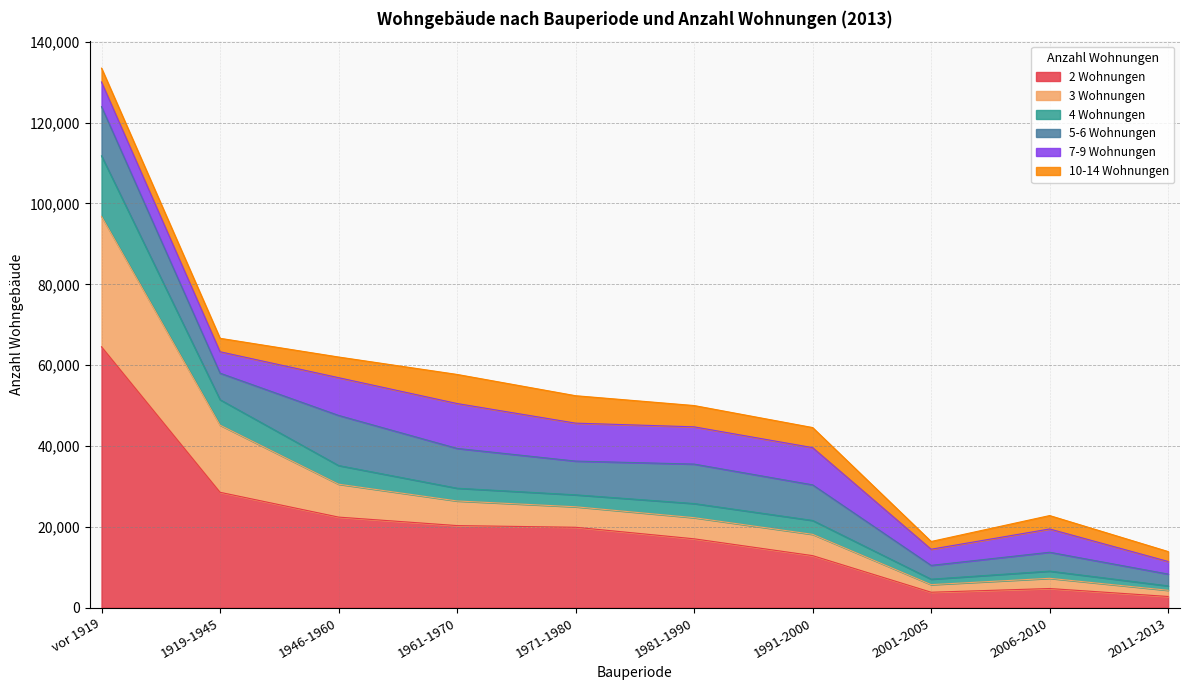

Does the chart have visible grid lines?

Yes